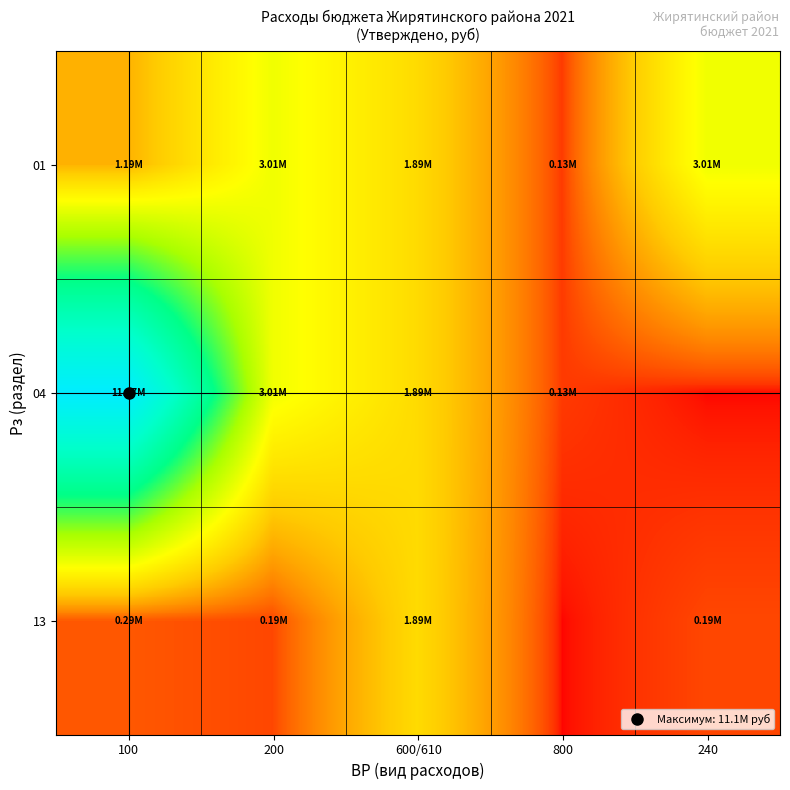

List the series in order of their overall mean, lowest first.

13, 01, 04